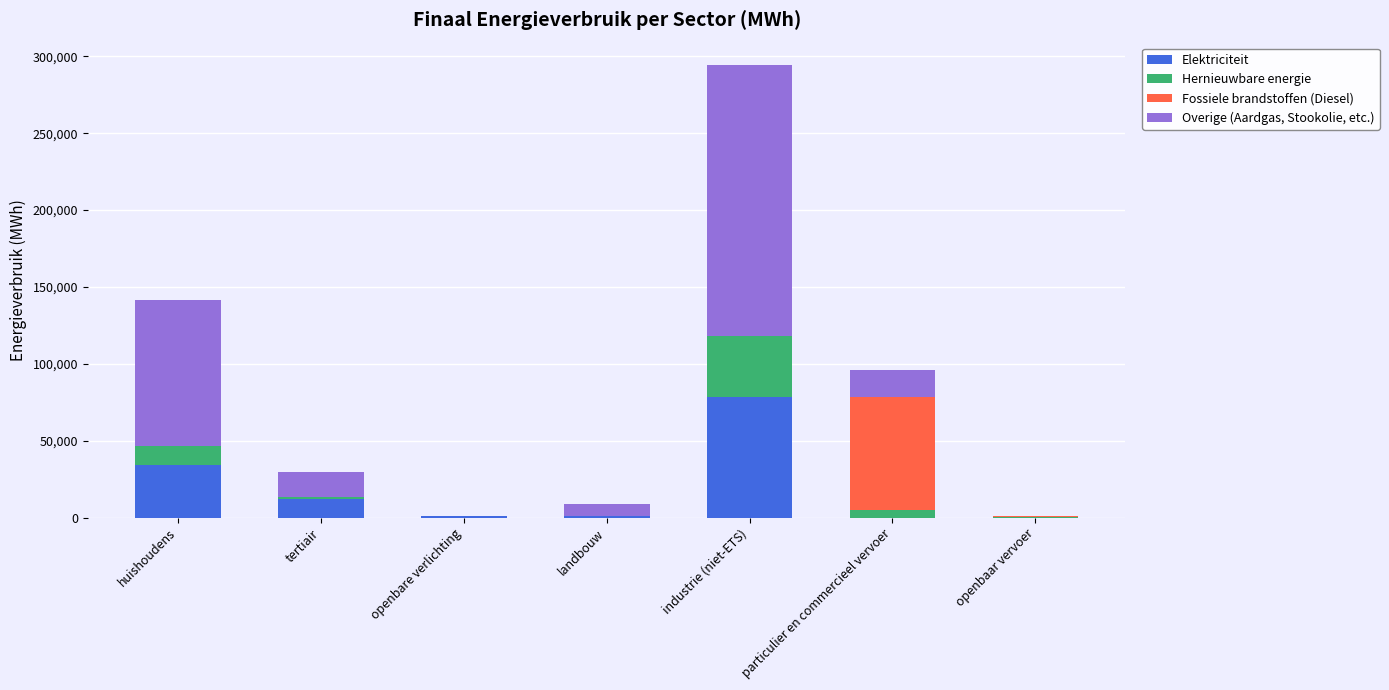

What value does the Elektriciteit series have at industrie (niet-ETS)?

78300.6